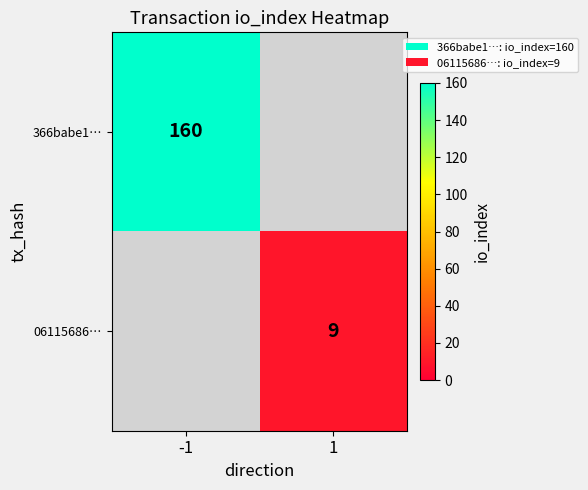

How many distinct data groups are displayed?

2